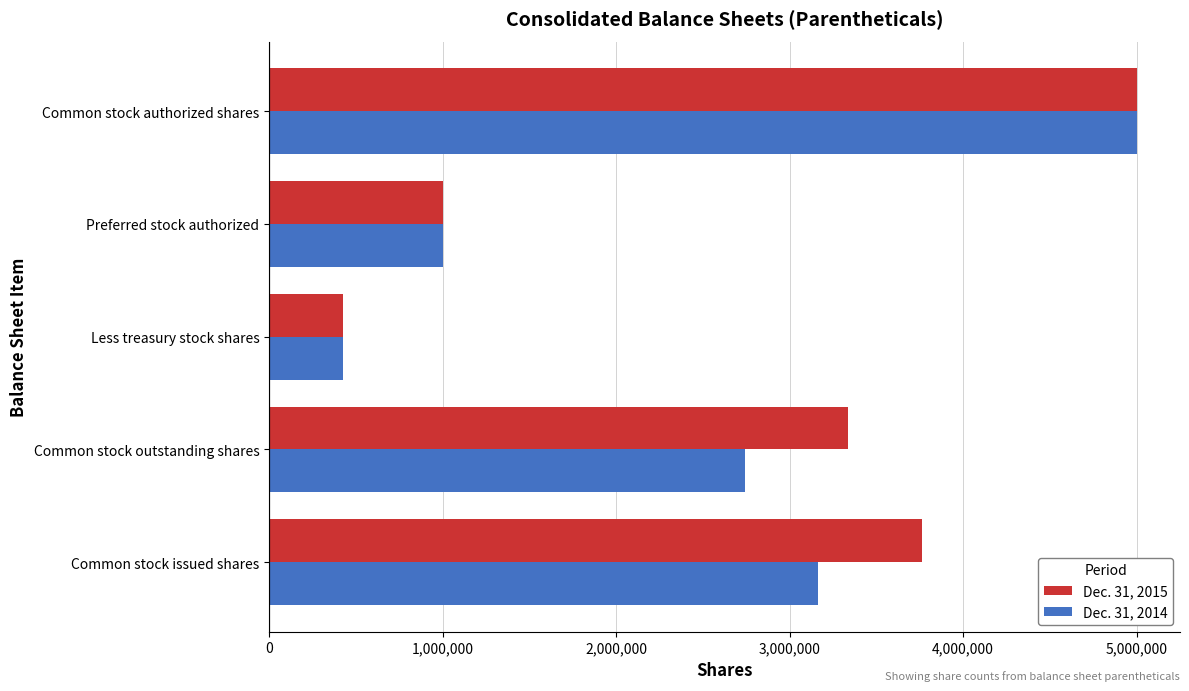

At which category is the sum across all series the highest?

Common stock authorized shares